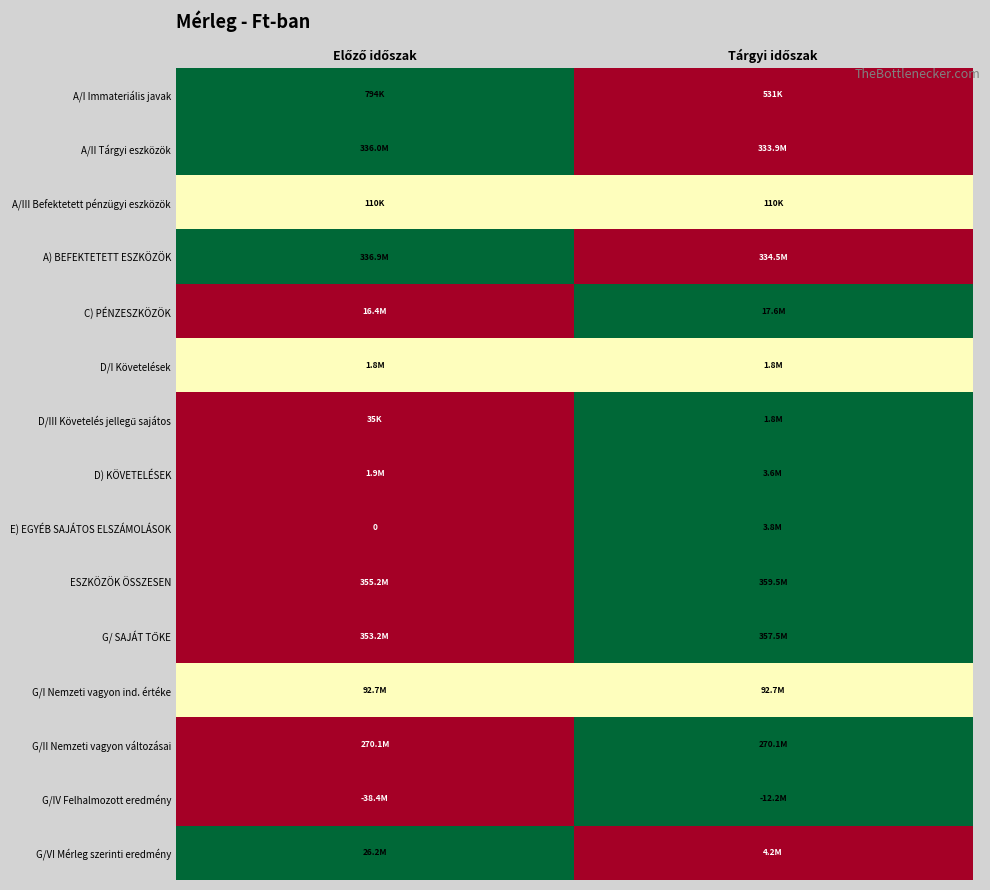

At how many categories does at least one series exceed 0?

2